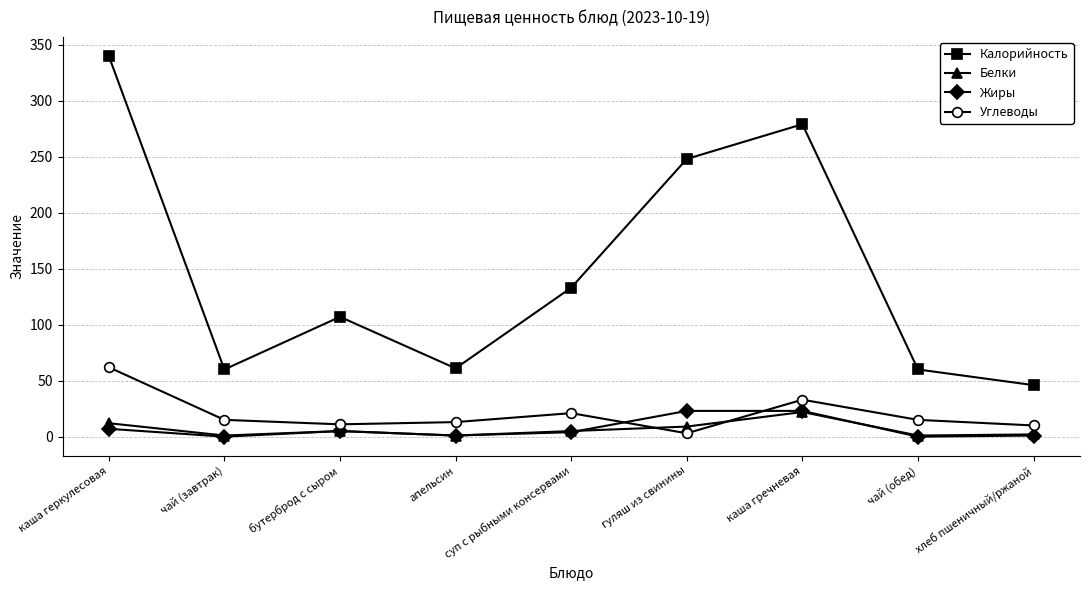

At how many categories does at least one series exceed 261?

2